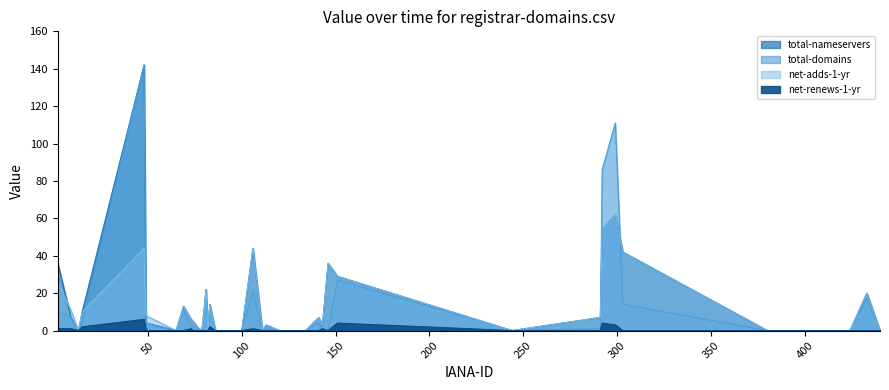

At which label is net-adds-1-yr closest to 31?

151